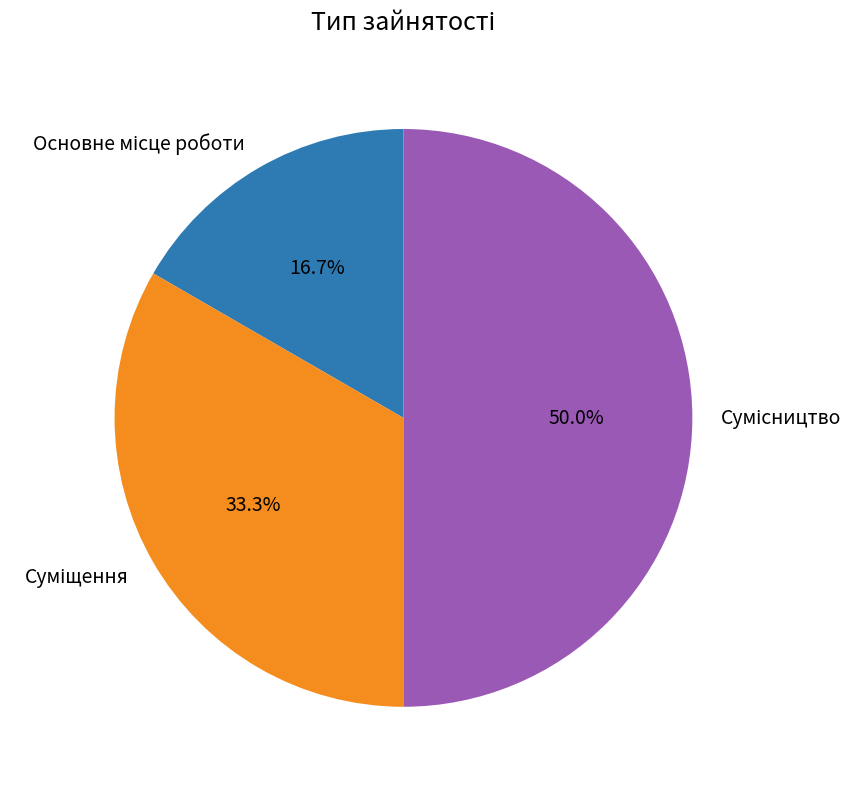

How many slices are in this pie chart?

3